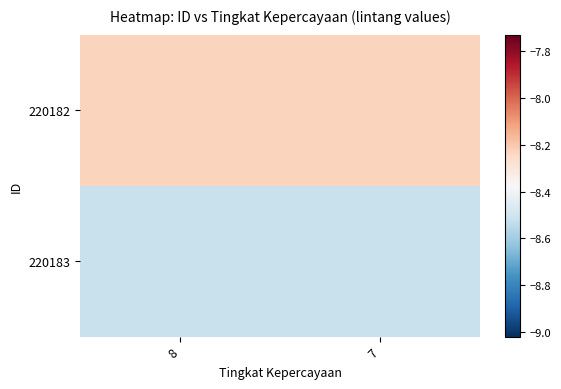

Which series has the largest total across all categories?

220182